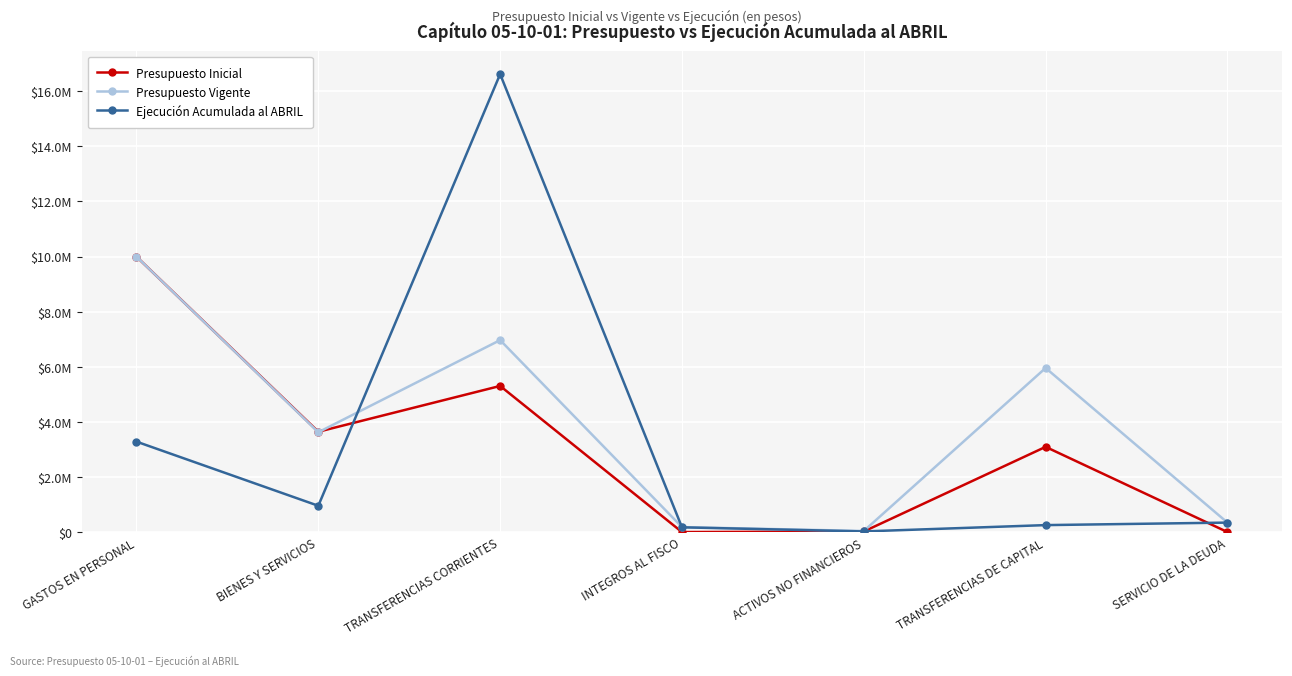

What is the label of the 7th point from the left?

SERVICIO DE LA DEUDA